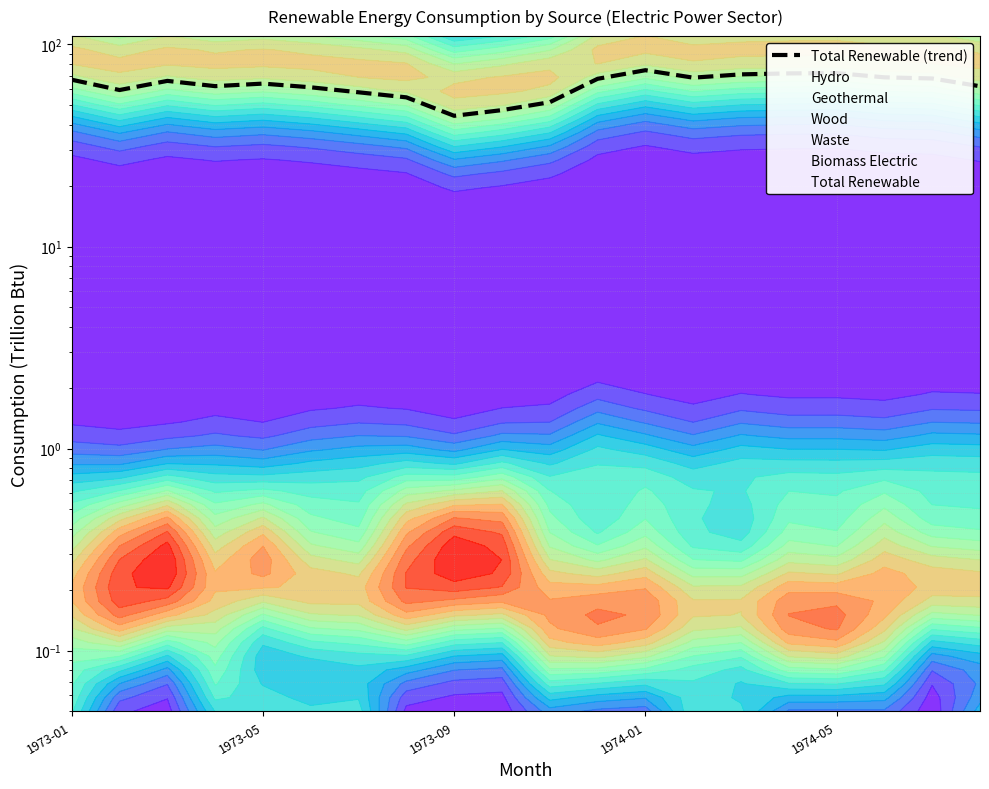

What is the value of the 6th point from the left?

61.4